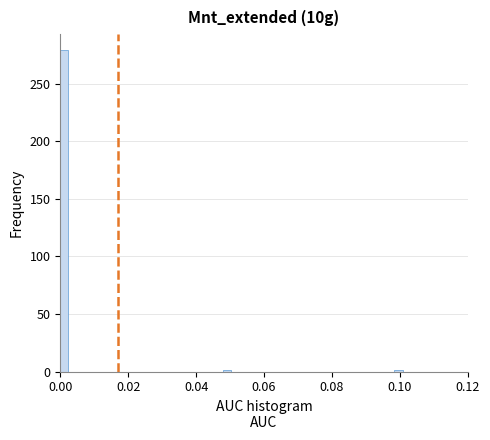

Around what value on the x-axis is the tallest bar? Give the approximate position of its centre, as read against the axis.

0.002